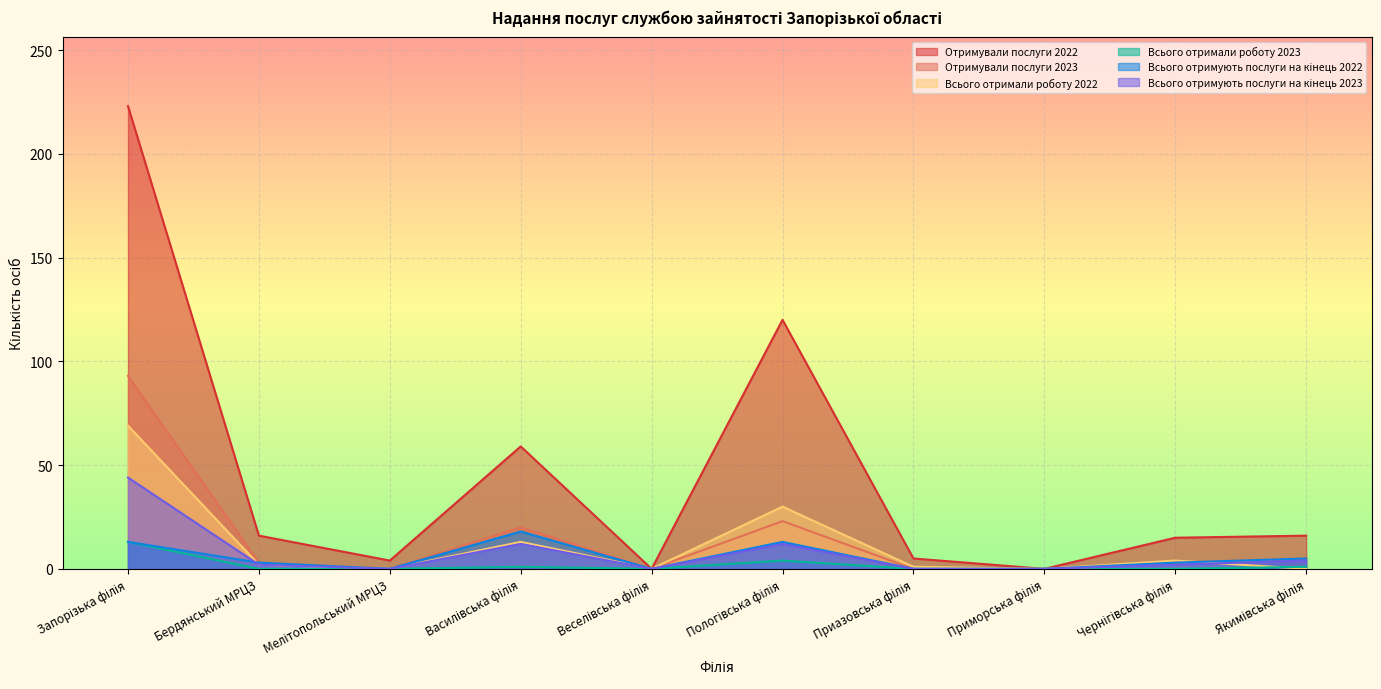

Where do Всього отримують послуги на кінець 2023 and Всього отримують послуги на кінець 2022 first cross each other?

Запорізька філія and Бердянський МРЦЗ